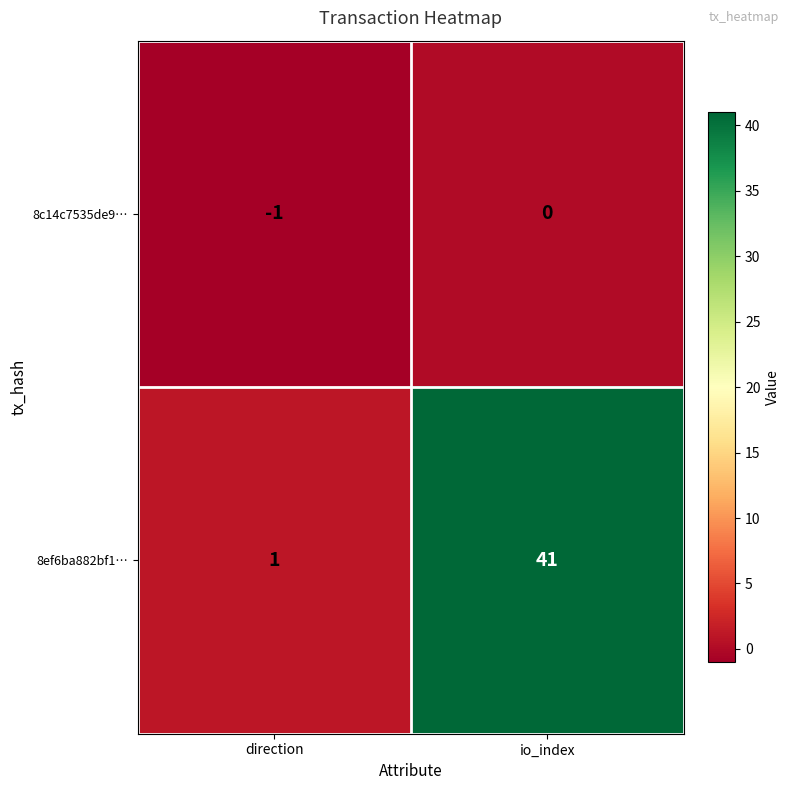

How many categories are shown in the chart?

2